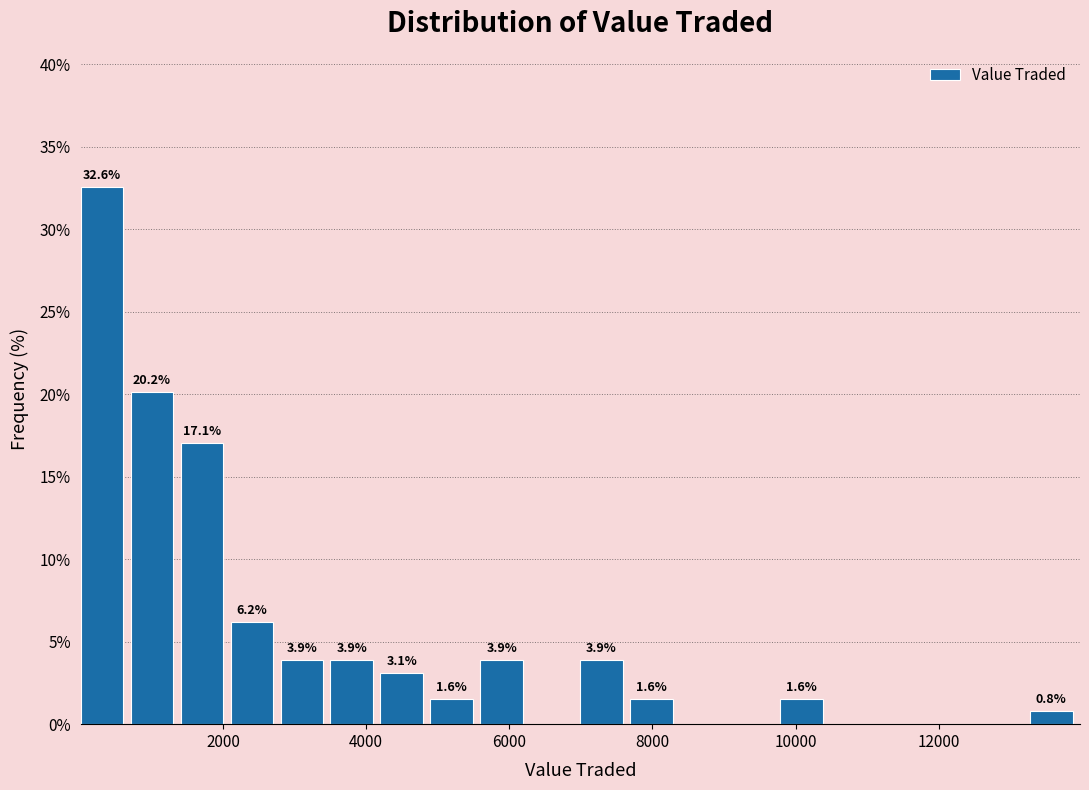

Around what value on the x-axis is the tallest bar? Give the approximate position of its centre, as read against the axis.

400